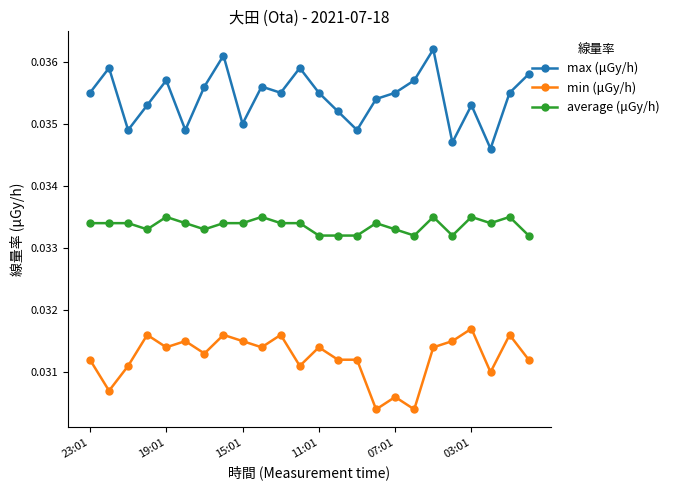

True or false: average (μGy/h) has more than 1 interior local peaks.

True